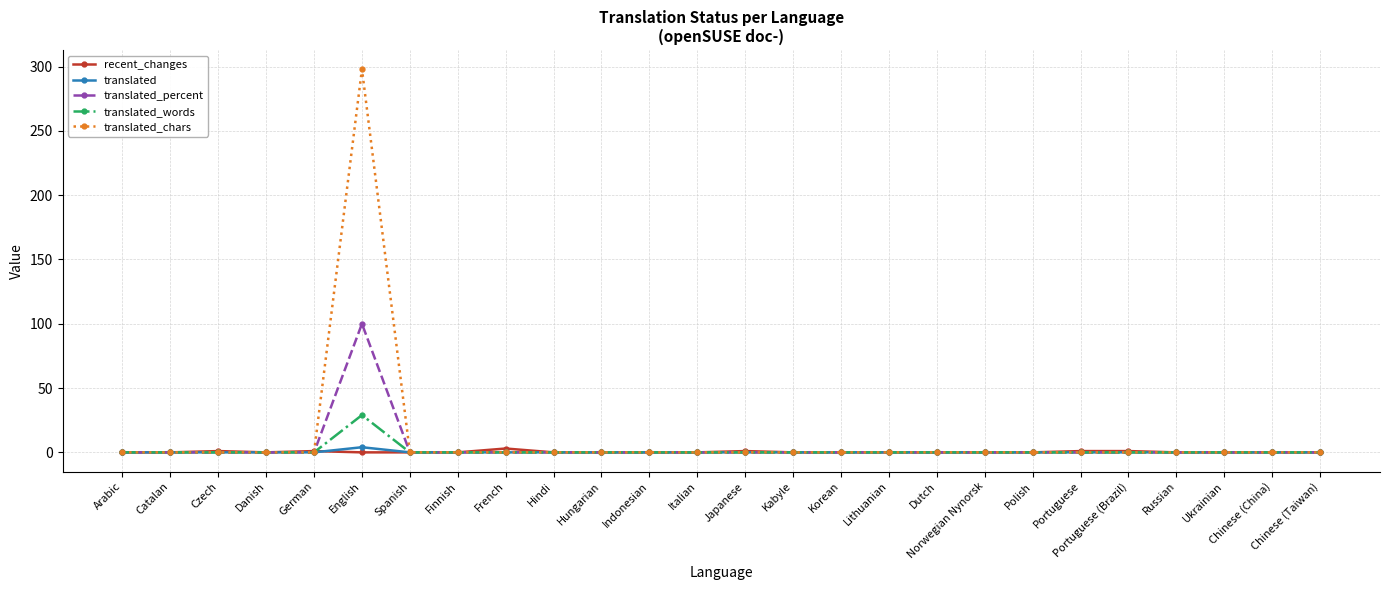

At which category is the sum across all series the highest?

English